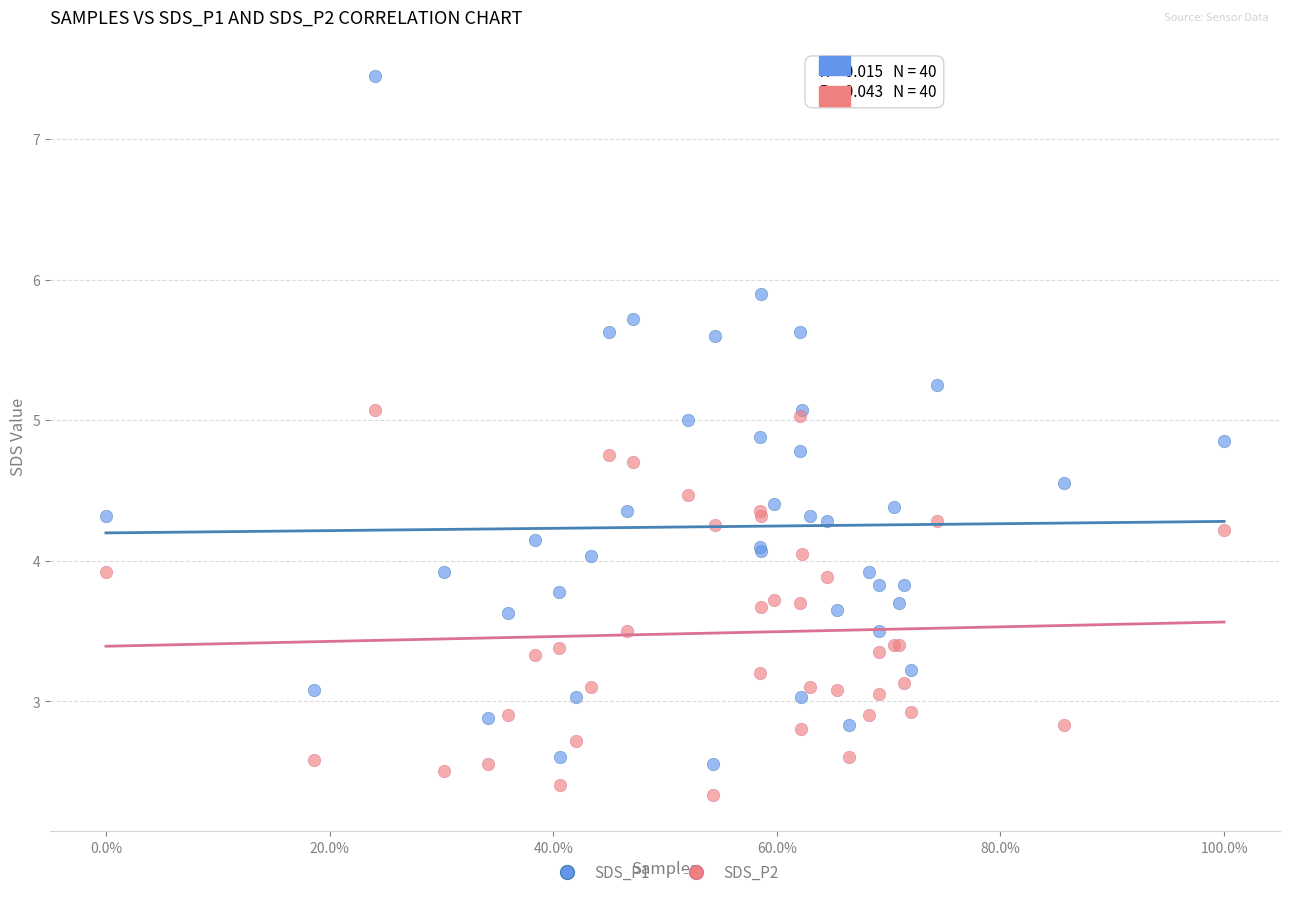

Which series has the widest spread of Y values?

SDS_P1